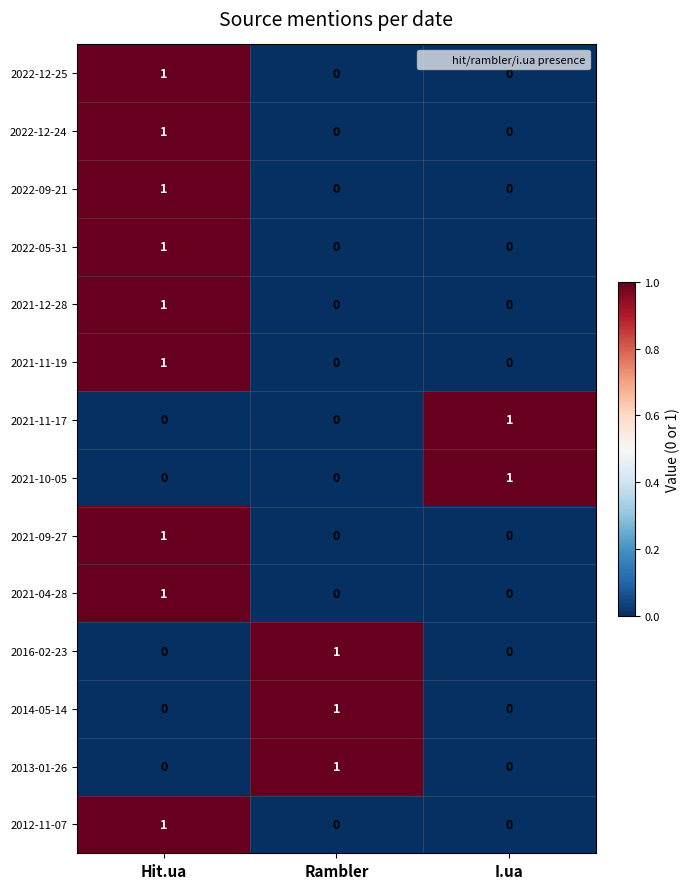

What is the total value across all series at Rambler?

3